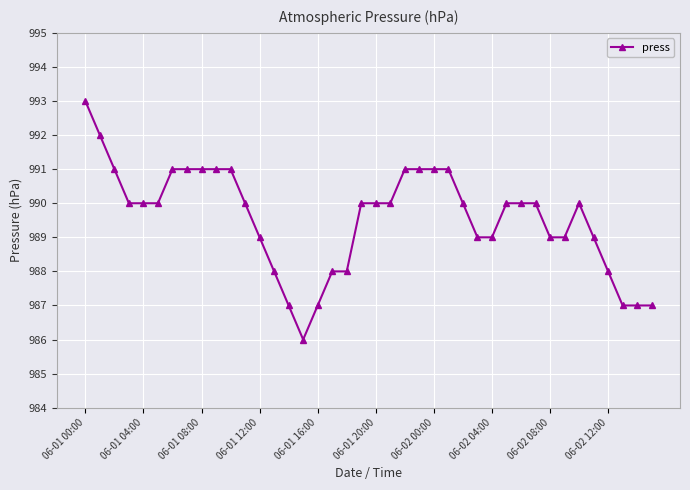

What is the greatest value displayed?

993